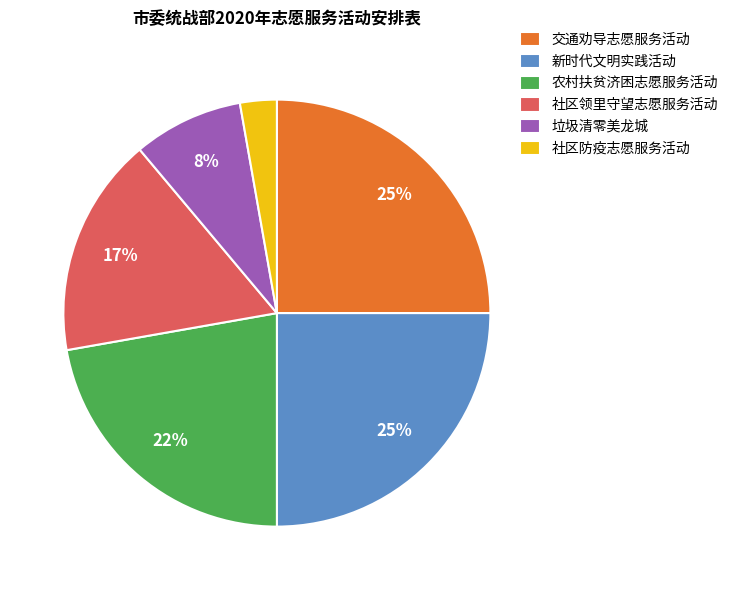

To the nearest percent, what is the difference between the 新时代文明实践活动 and 农村扶贫济困志愿服务活动 slice percentages?

3%